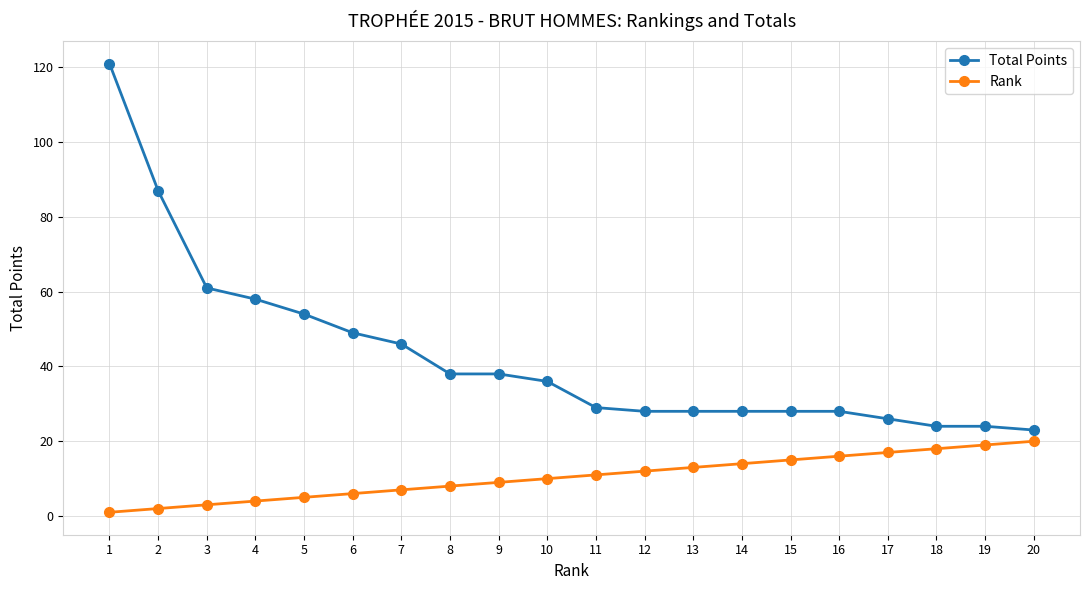

Which series has the widest spread of values?

Total Points